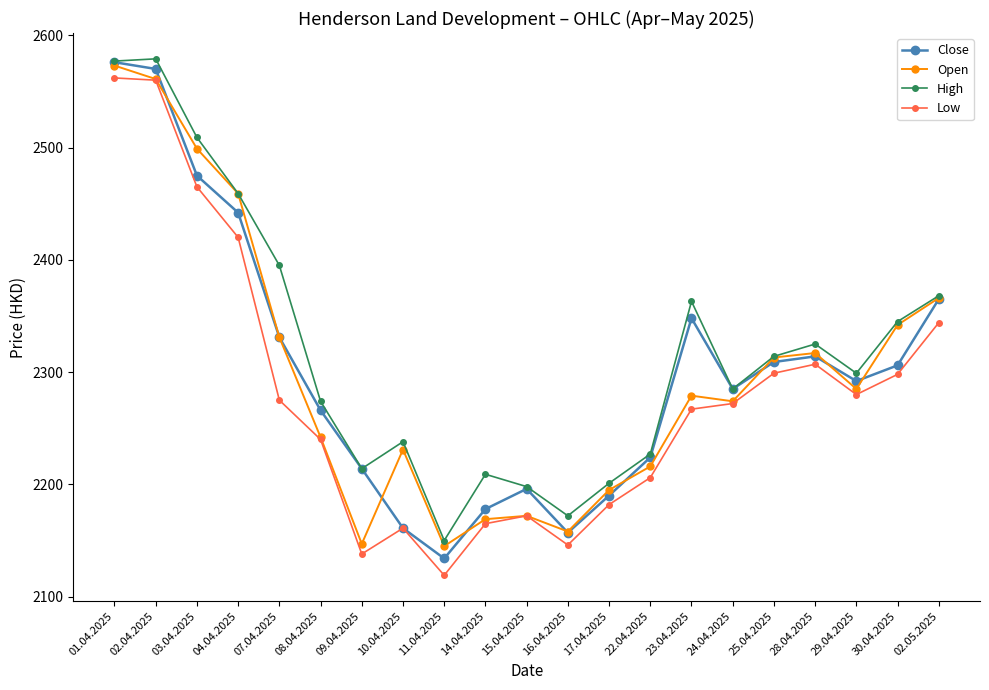

What is the label of the 5th point from the right?

25.04.2025